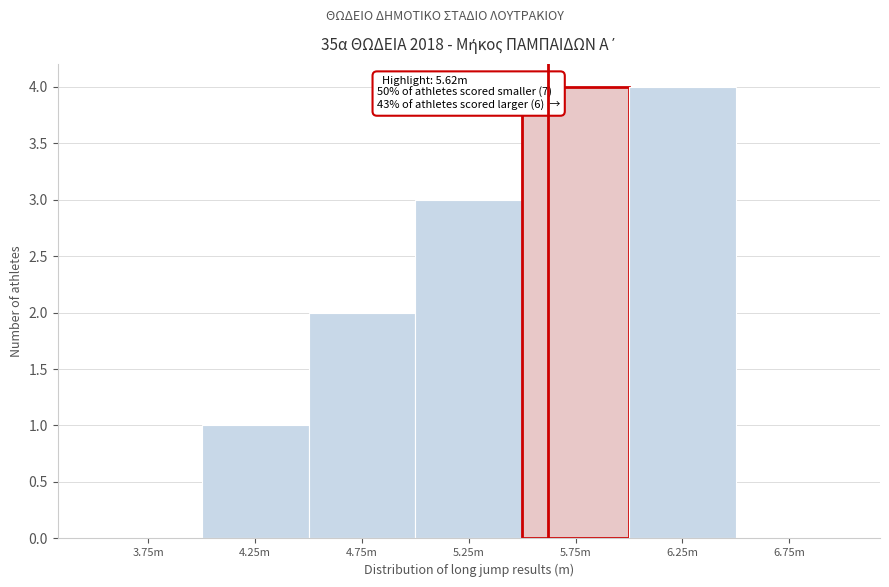

Reading right to left, what are all the values shown in this chart?

6.75m=0	6.25m=4	5.75m=4	5.25m=3	4.75m=2	4.25m=1	3.75m=0